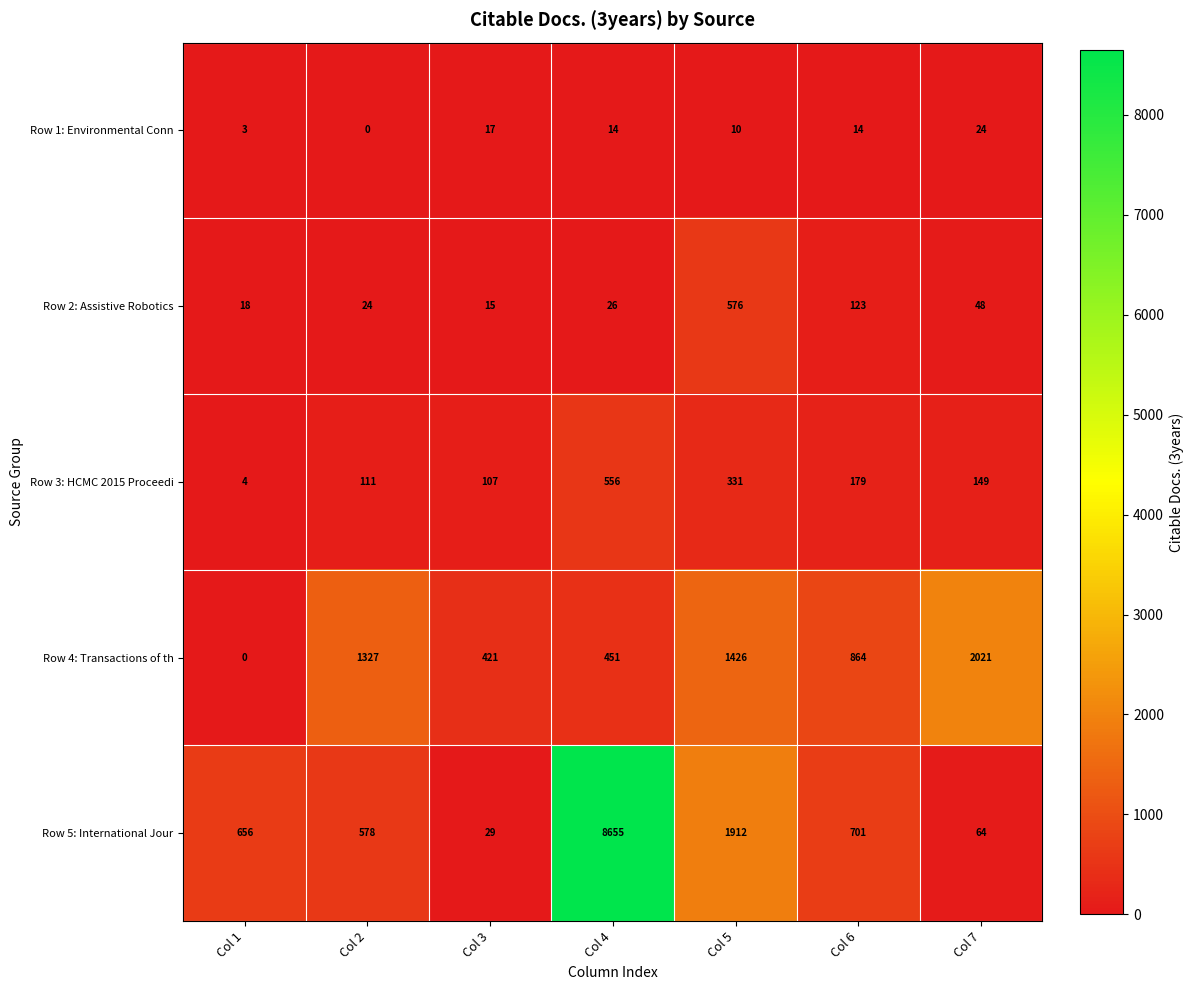

At which label is Row 5: International Jour closest to 4342?

Col 5